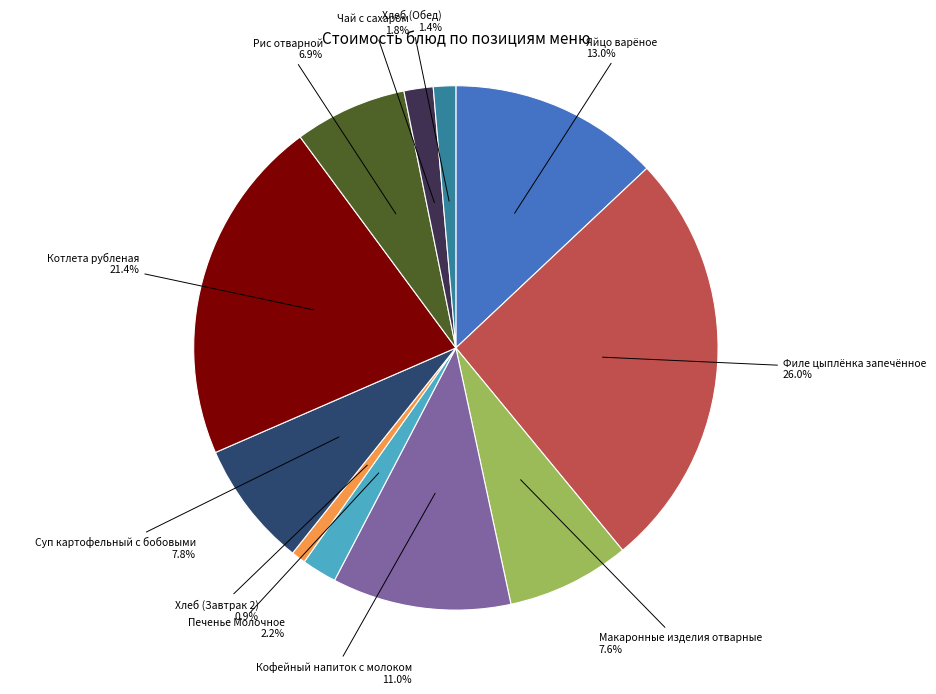

Is there any slice that represents more than half of the pie?

No